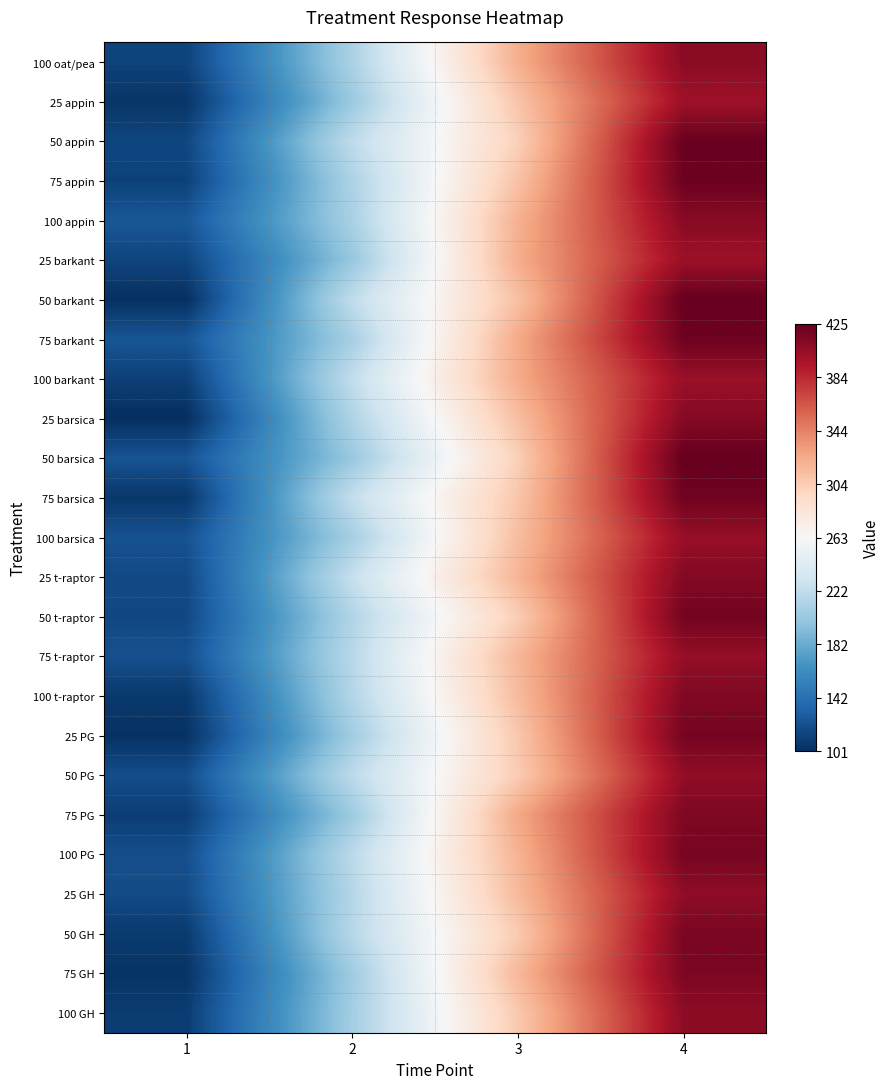

Reading right to left, transcribe all the data shown in this chart.

100 oat/pea: 4=409	3=321	2=211	1=113
25 appin: 4=401	3=309	2=203	1=105
50 appin: 4=423	3=301	2=221	1=115
75 appin: 4=422	3=310	2=212	1=112
100 appin: 4=410	3=320	2=210	1=125
25 barkant: 4=402	3=322	2=201	1=114
50 barkant: 4=424	3=311	2=222	1=102
75 barkant: 4=421	3=324	2=209	1=124
100 barkant: 4=403	3=323	2=223	1=111
25 barsica: 4=411	3=312	2=213	1=101
50 barsica: 4=425	3=302	2=202	1=123
75 barsica: 4=420	3=308	2=224	1=106
100 barsica: 4=404	3=313	2=208	1=122
25 t-raptor: 4=412	3=318	2=225	1=117
50 t-raptor: 4=419	3=303	2=214	1=116
75 t-raptor: 4=405	3=317	2=218	1=121
100 t-raptor: 4=413	3=314	2=215	1=107
25 PG: 4=418	3=307	2=206	1=103
50 PG: 4=406	3=304	2=220	1=119
75 PG: 4=414	3=325	2=204	1=110
100 PG: 4=417	3=319	2=219	1=120
25 GH: 4=407	3=315	2=216	1=118
50 GH: 4=416	3=305	2=217	1=108
75 GH: 4=415	3=316	2=205	1=104
100 GH: 4=408	3=306	2=207	1=109